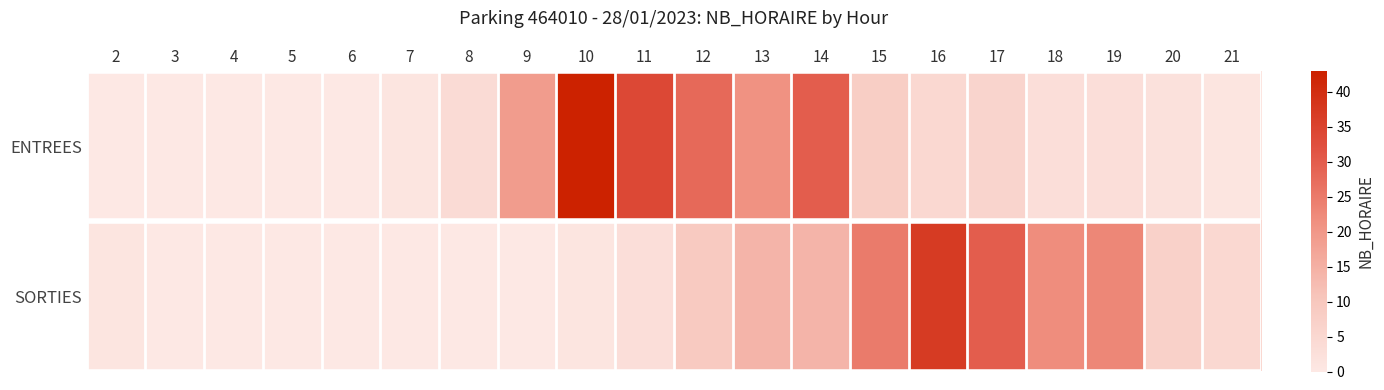

Reading left to right, extract all data points from this chart.

ENTREES: 2=0	3=0	4=0	5=0	6=0	7=1	8=4	9=19	10=43	11=34	12=28	13=21	14=30	15=8	16=5	17=6	18=3	19=3	20=2	21=1
SORTIES: 2=1	3=0	4=0	5=0	6=0	7=0	8=0	9=0	10=1	11=3	12=9	13=14	14=14	15=25	16=37	17=30	18=22	19=23	20=7	21=5